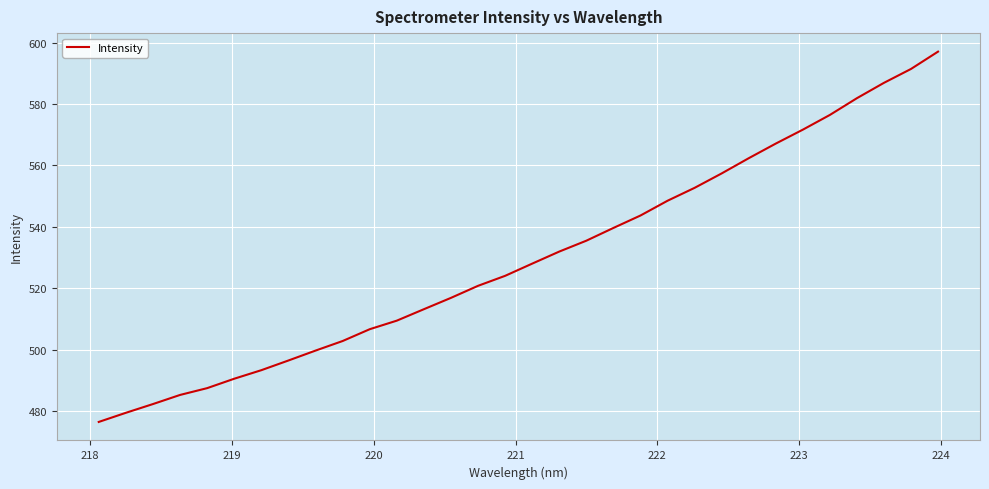

What is the minimum value shown in the chart?

476.4